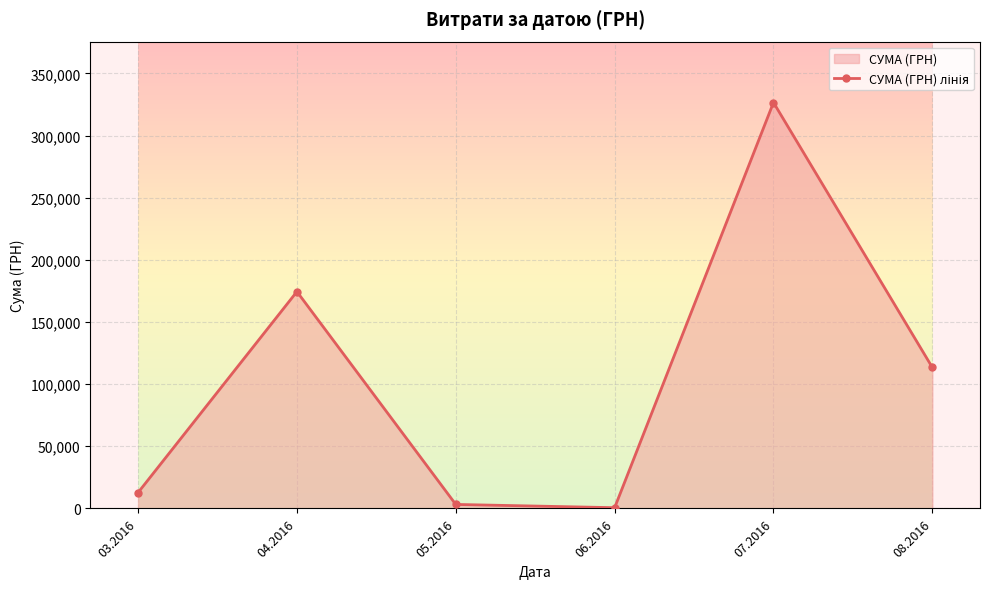

Is it true that the value at 26.07.2016 is 3021.2?

False